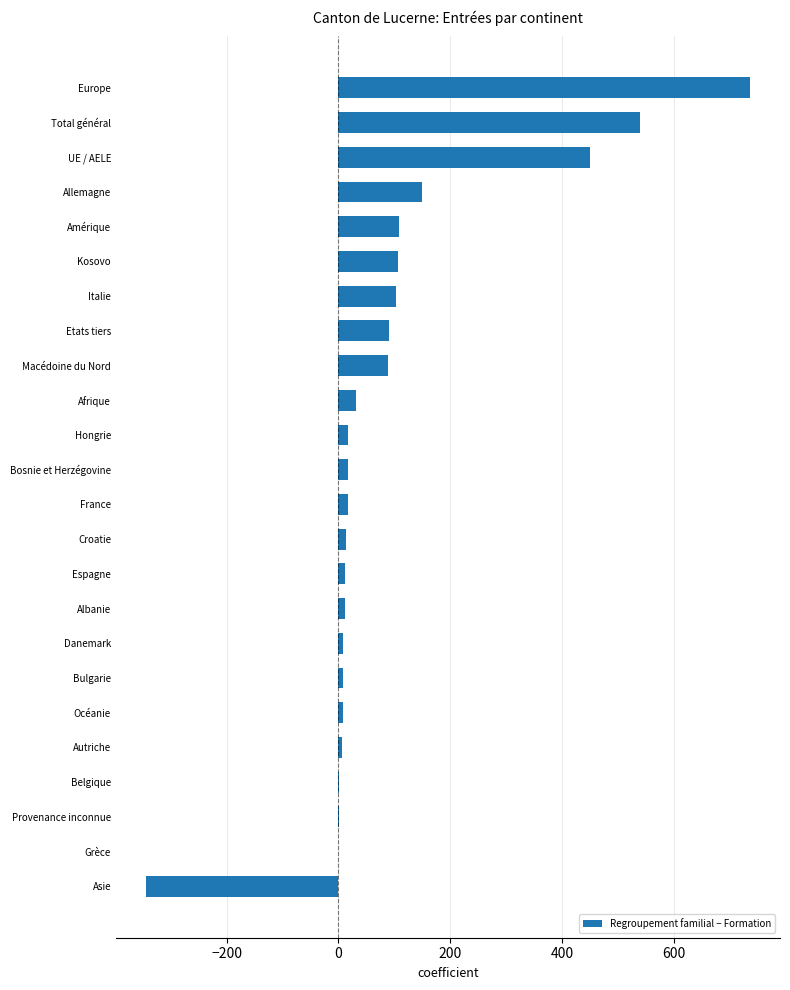

What is the ratio of the value at Europe to the value at Allemagne?

4.9